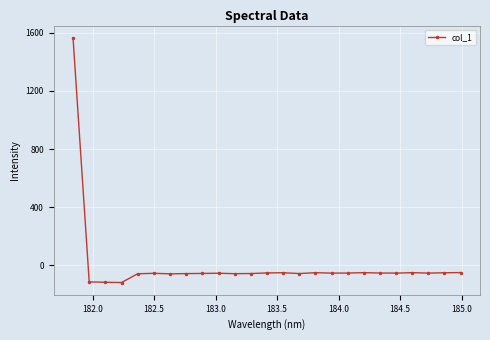

Is this an area chart (filled region under the line)?

No